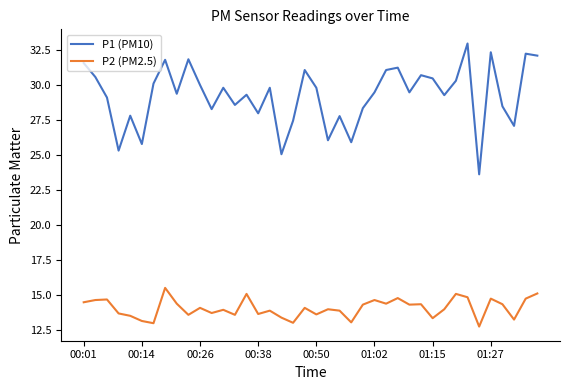

How many lines are shown in the chart?

2